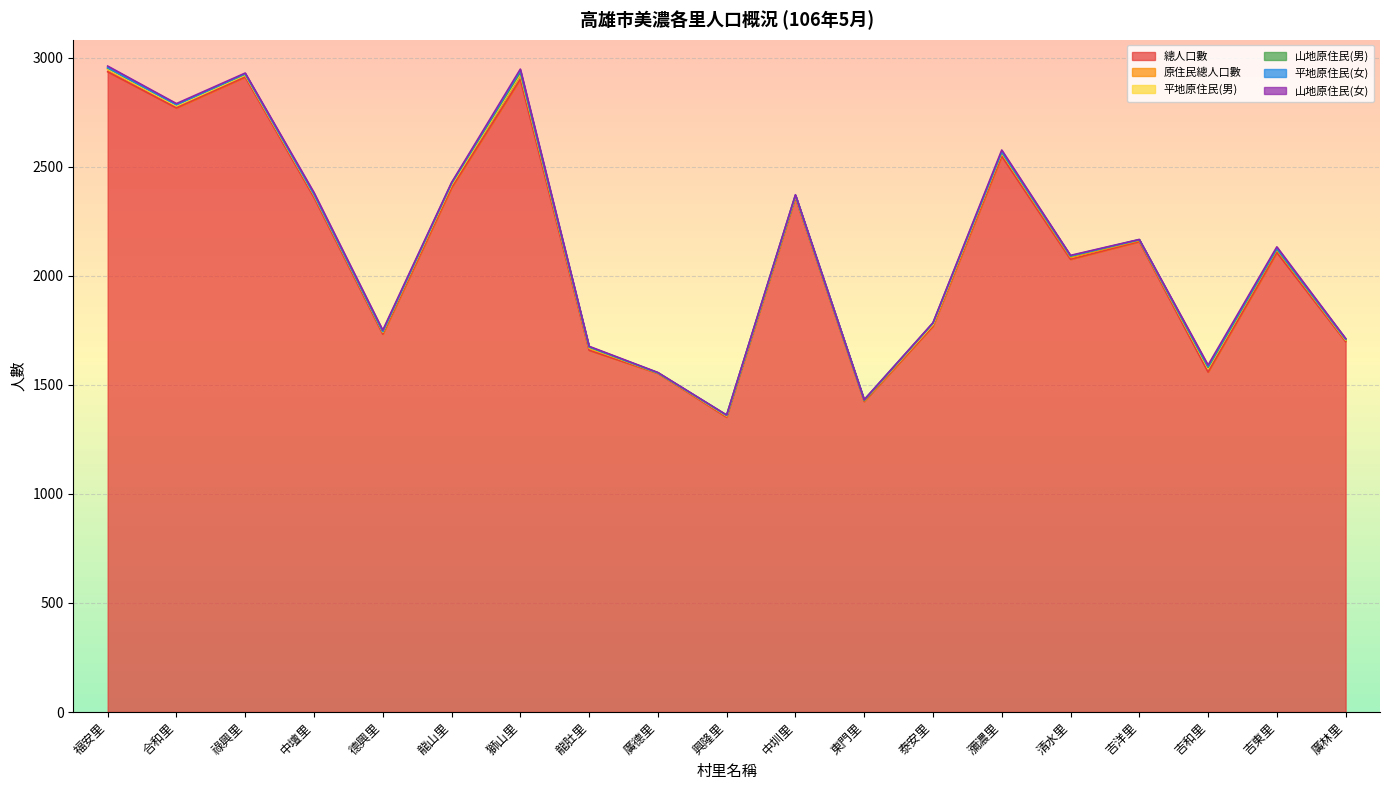

How many data points in 平地原住民(女) are above 2?

5